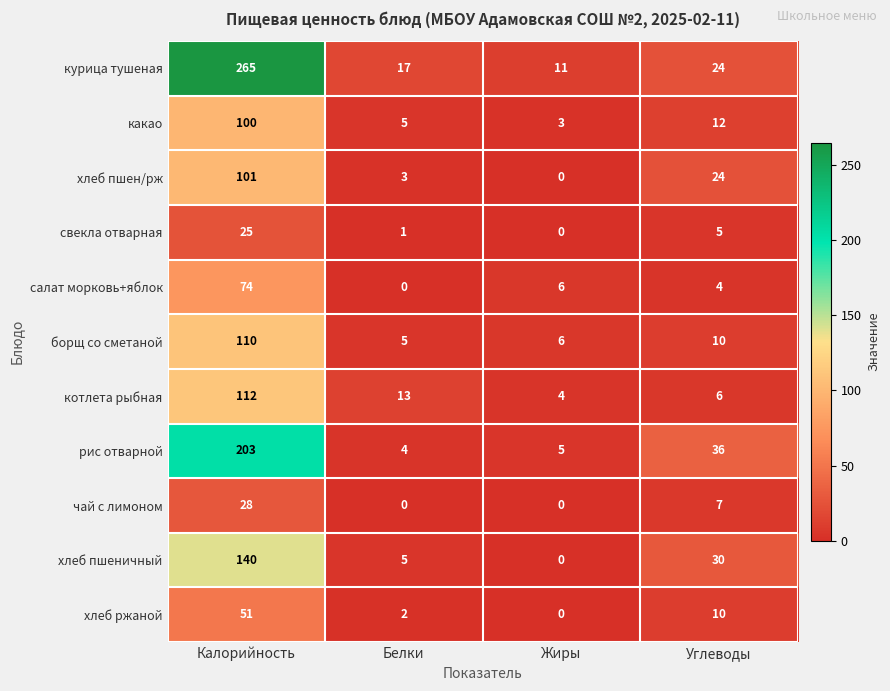

Is it true that какао equals 149 at Калорийность?

False